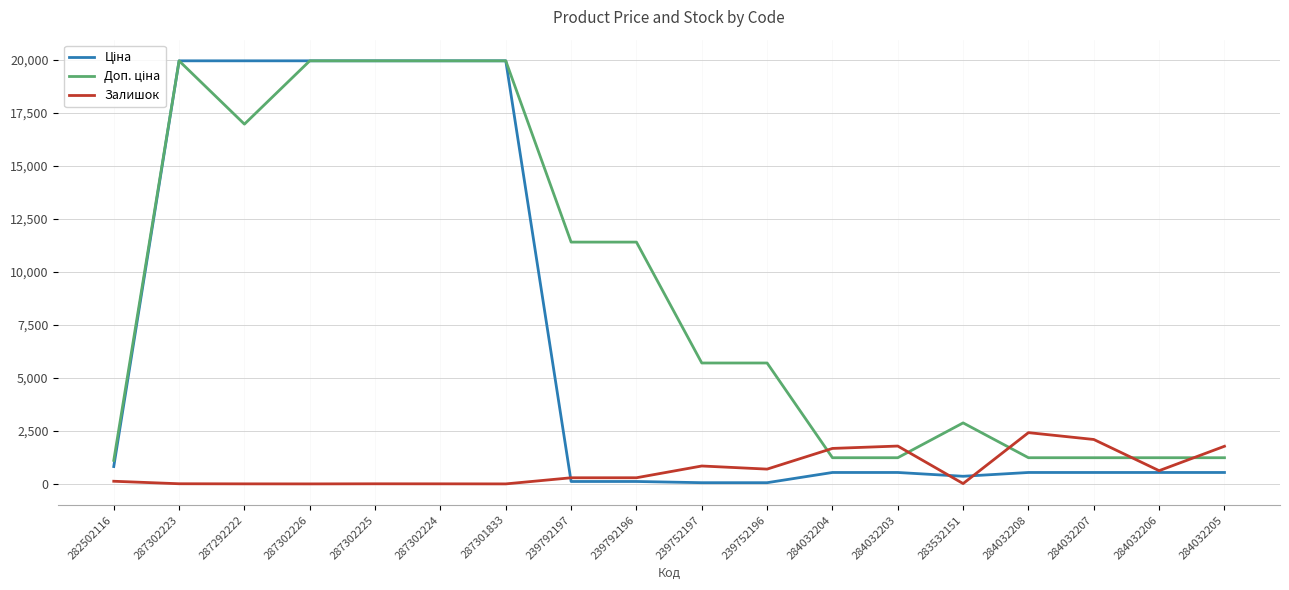

True or false: Залишок has a value of 2419.0 at 284032208.

True